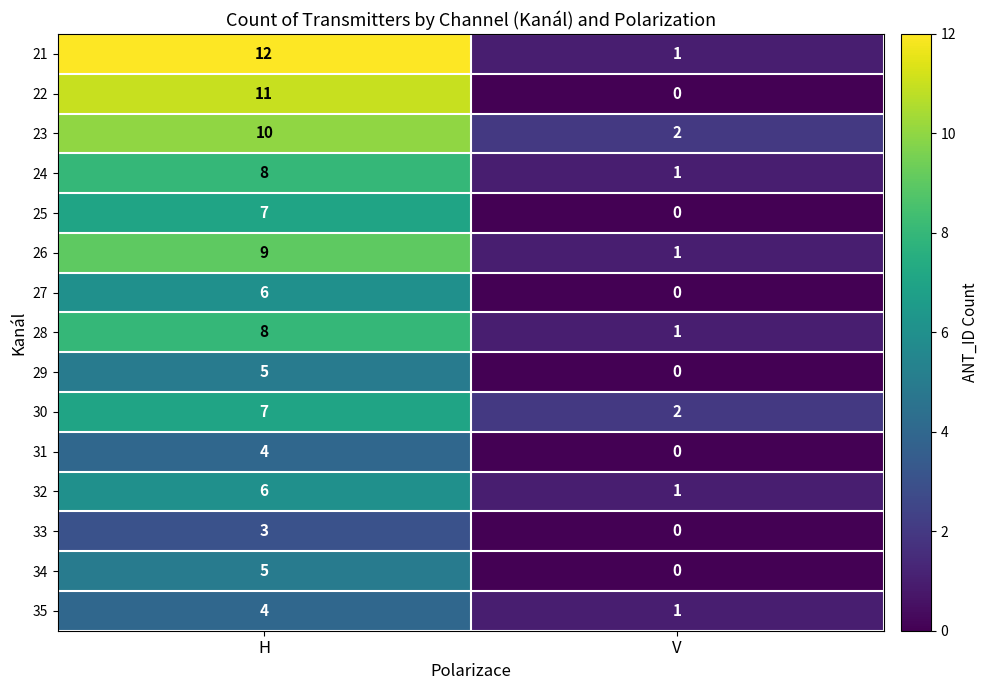

What is the difference between the maximum and minimum values in the 29 series?

5